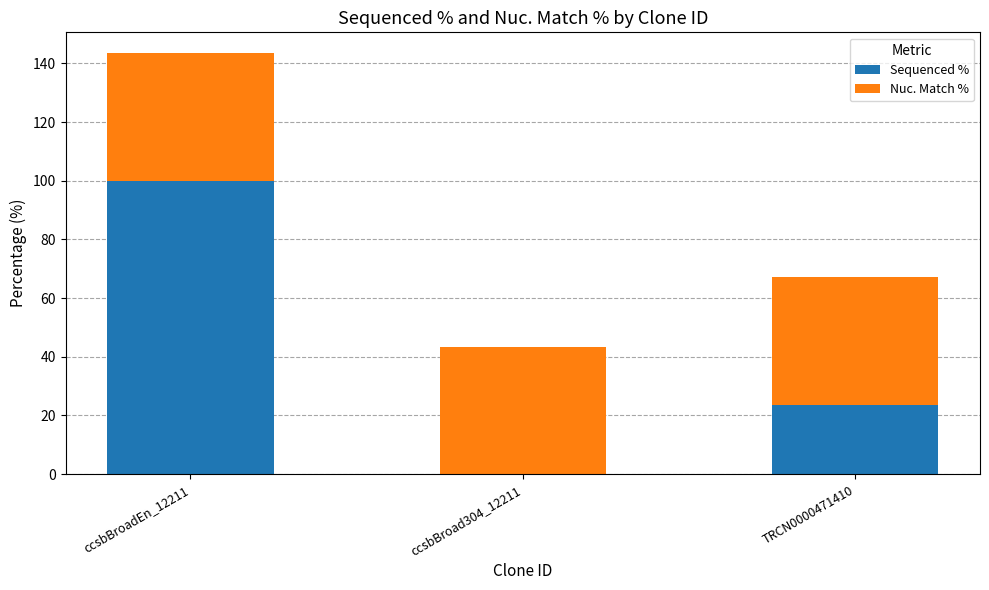

The Sequenced % series shows 44.5 at ccsbBroadEn_12211. True or false?

False